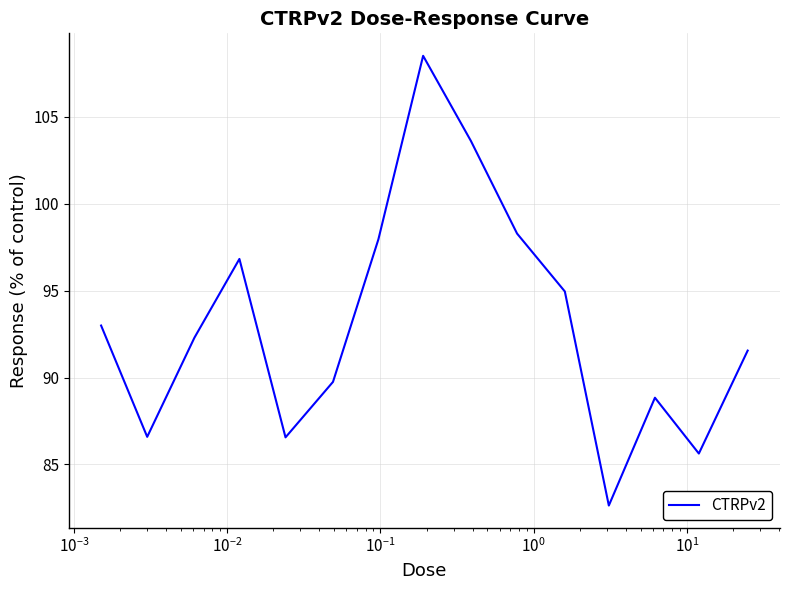

Does the chart have visible grid lines?

Yes